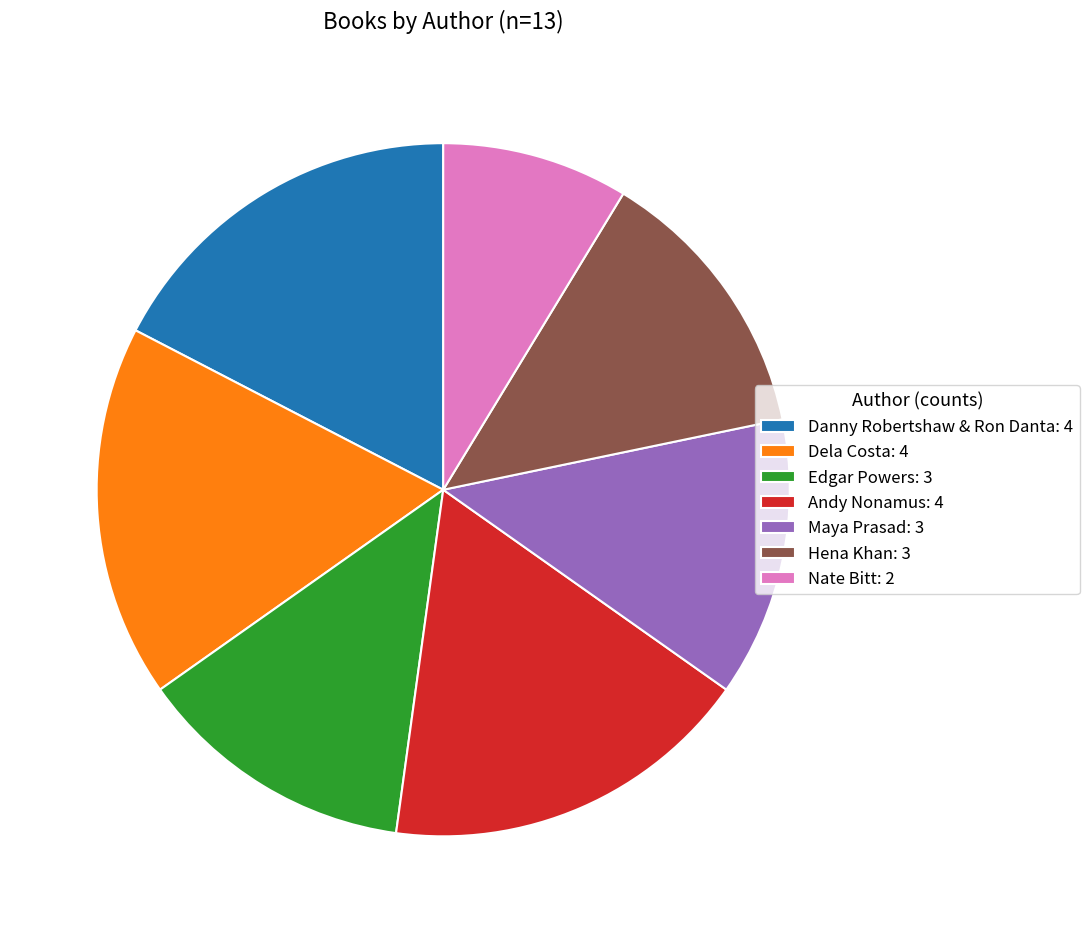

Is Nate Bitt the majority of the pie?

No